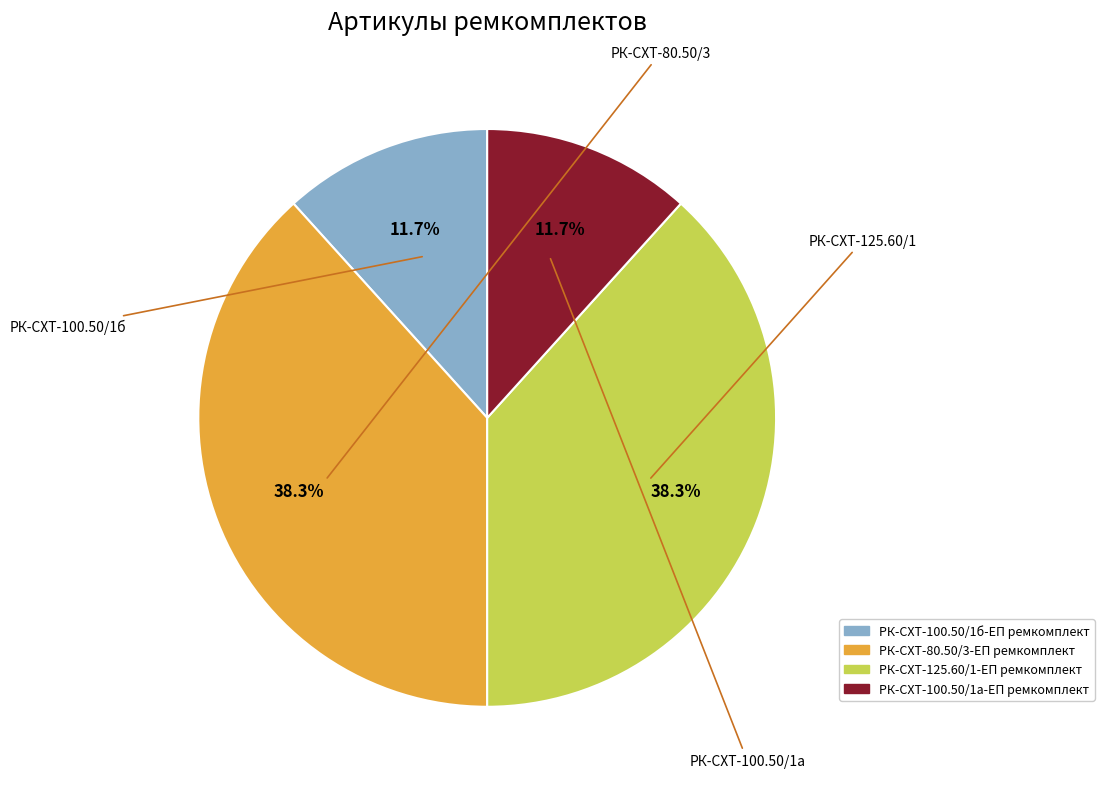

What is the ratio of the value at РК-СХТ-125.60/1-ЕП ремкомплект to the value at РК-СХТ-100.50/1а-ЕП ремкомплект?

3.3